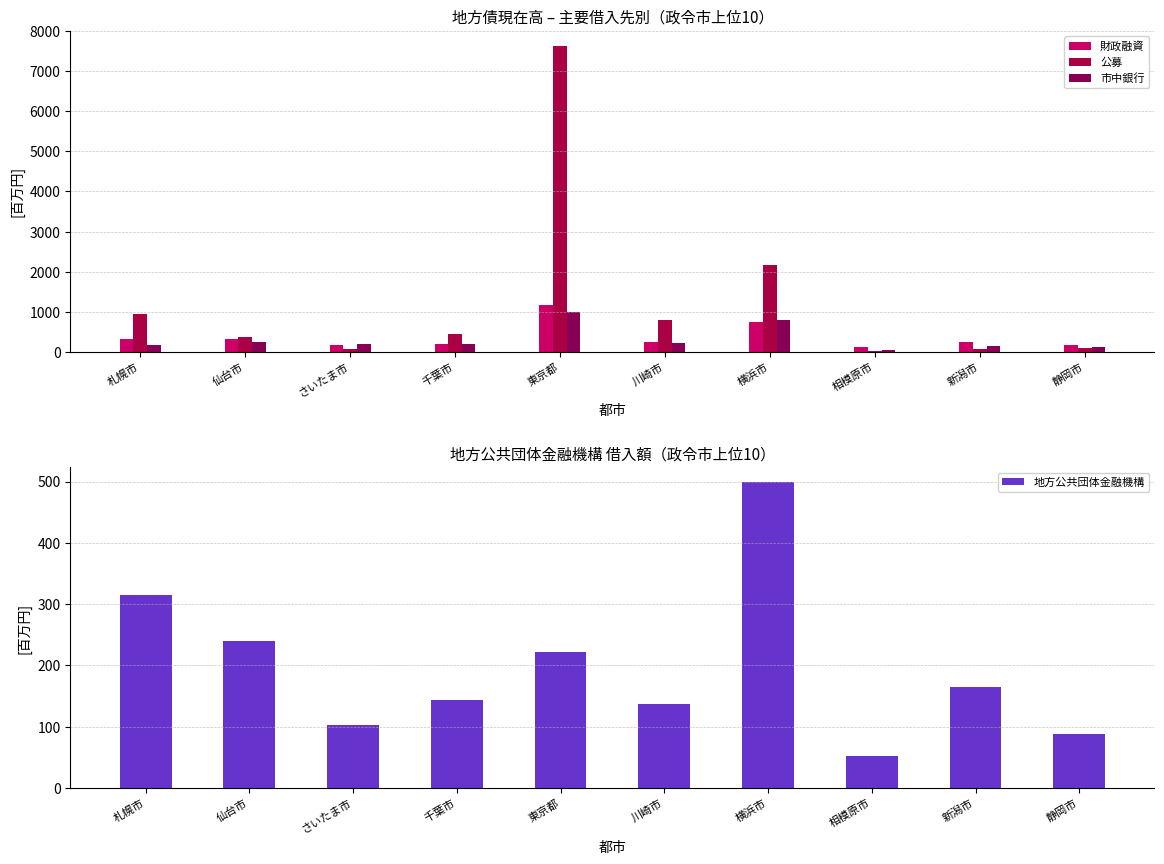

What is the total value across all series at 仙台市?

1185.1